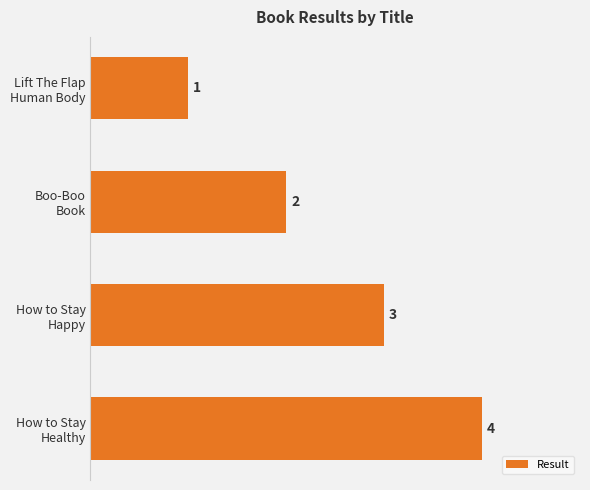

How many categories are shown in the chart?

4